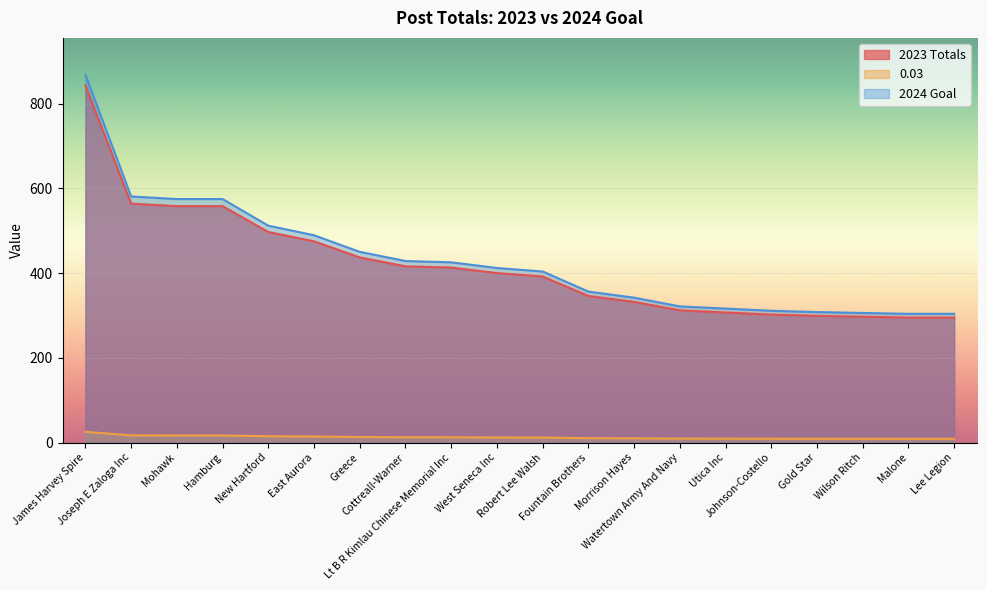

At which label is 2023 Totals closest to 586?

Joseph E Zaloga Inc